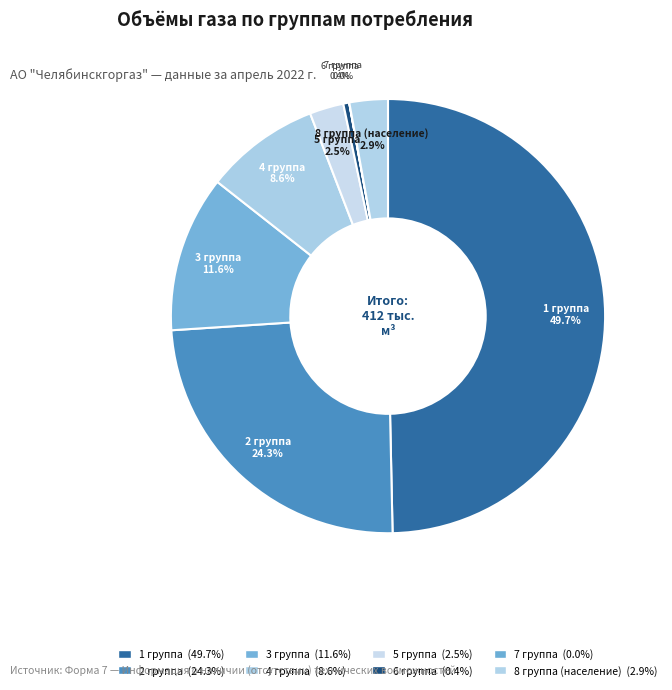

How many slices are in this pie chart?

8